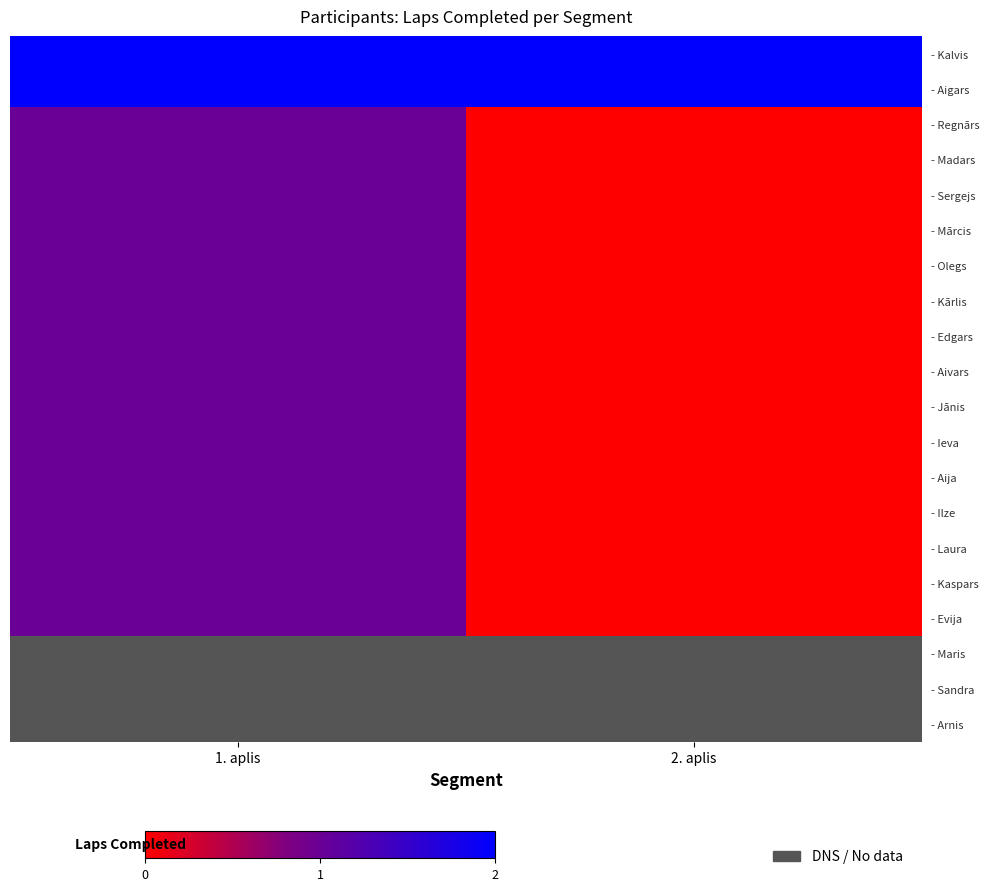

Is it true that - Jānis equals 0.0 at 2. aplis?

True